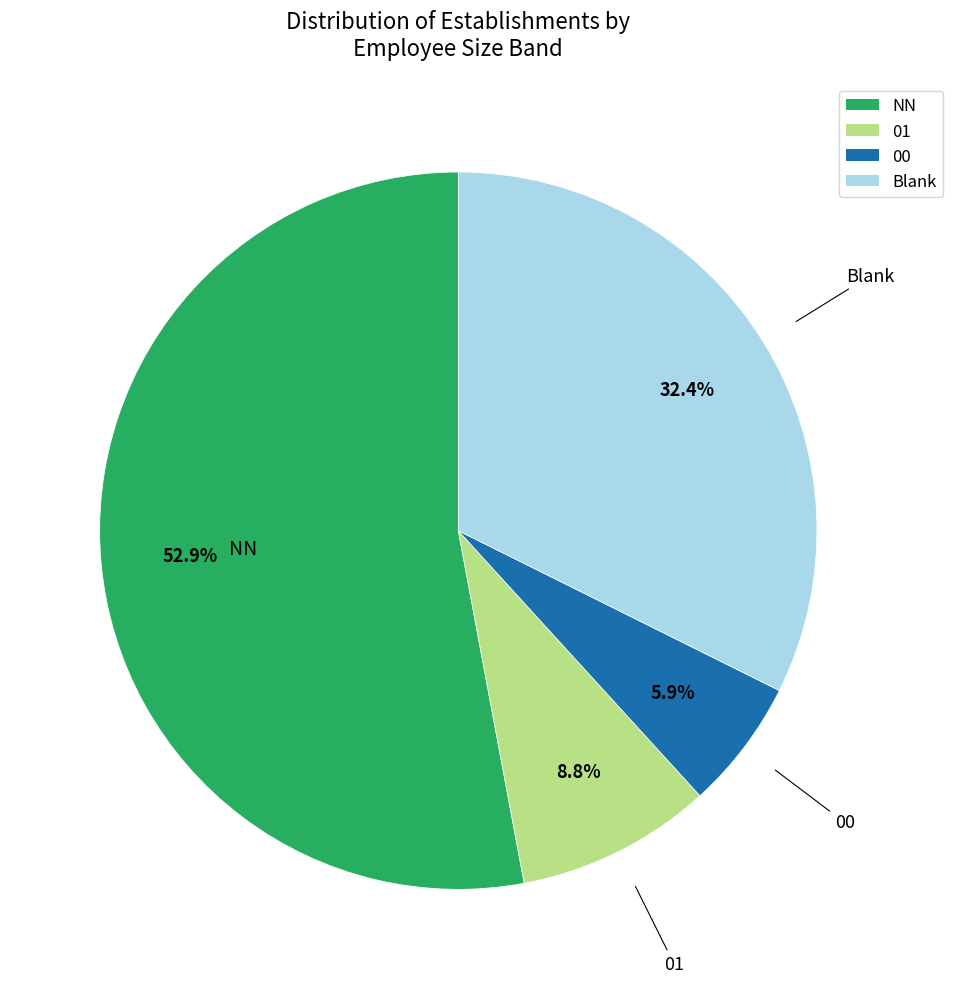

Between Blank and 00, which is larger?

Blank